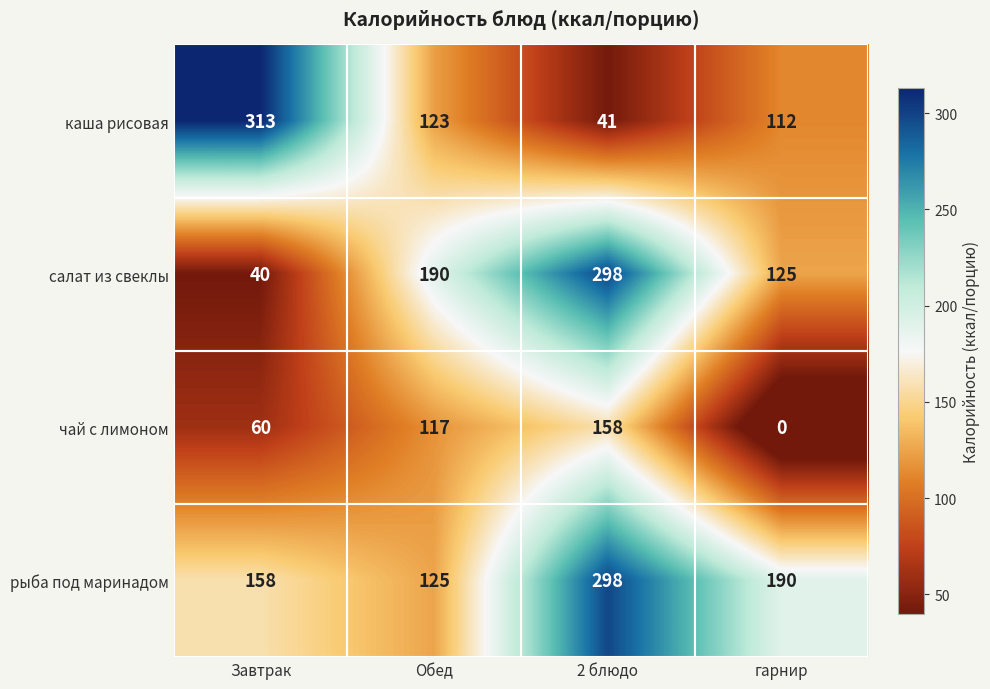

List the labels in order of каша рисовая value, largest first.

Завтрак, Обед, гарнир, 2 блюдо